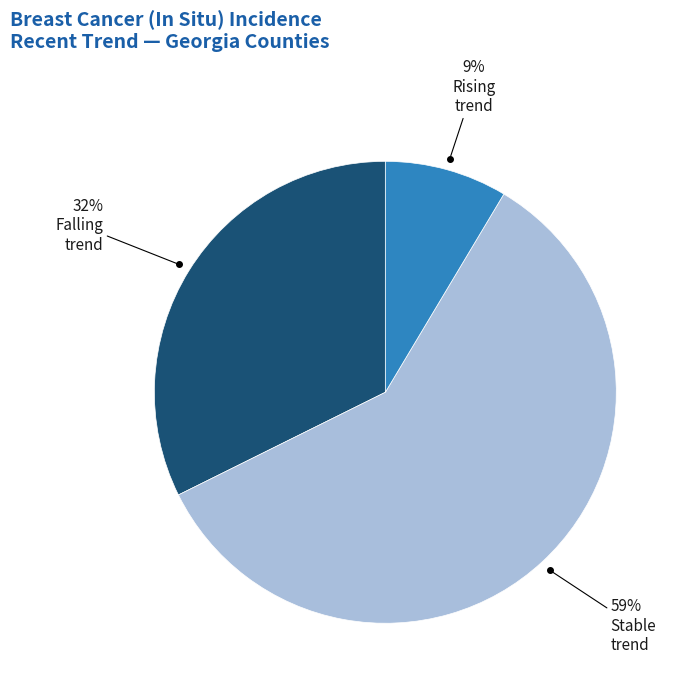

Does any single category account for the majority?

Yes